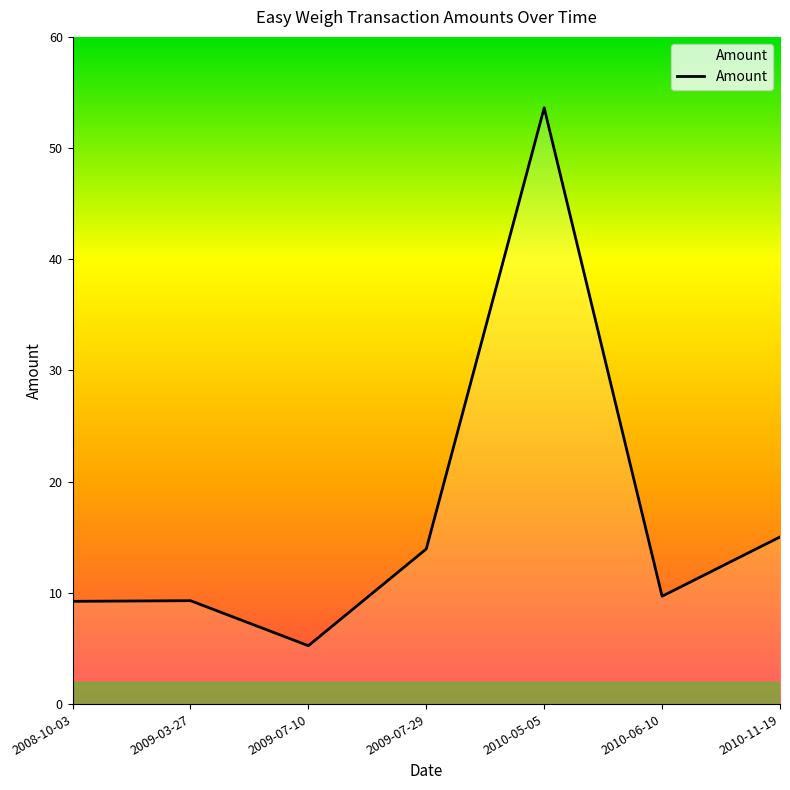

How many distinct data groups are displayed?

1